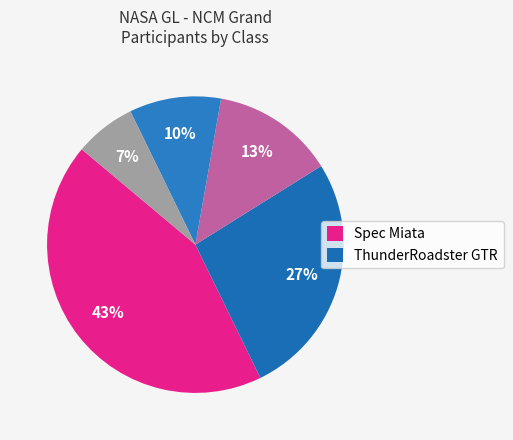

Count the number of slices in the pie.

5